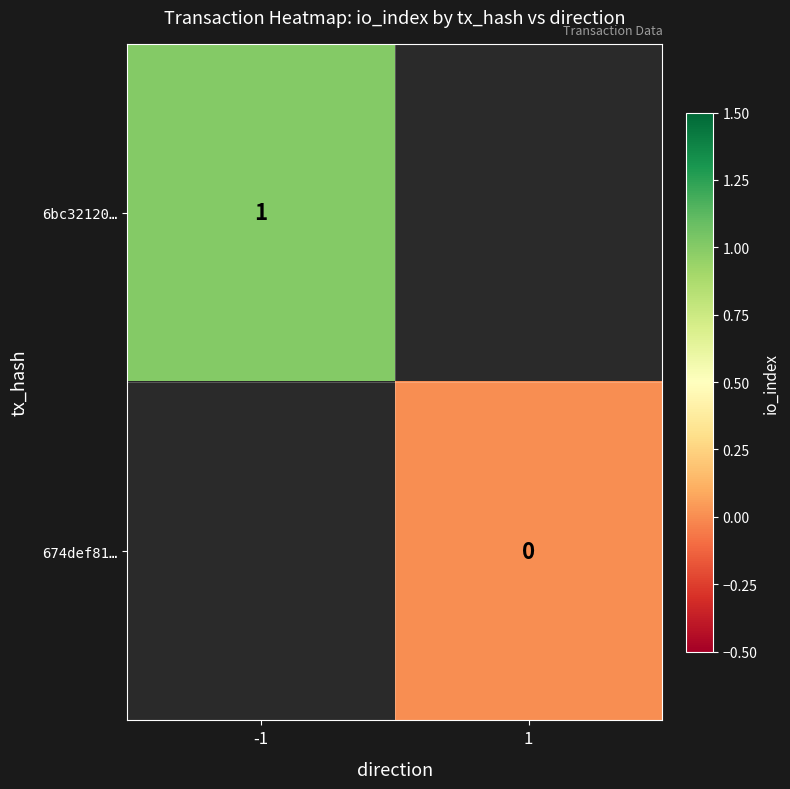

The value of 6bc32120… at -1 is 2. True or false?

False